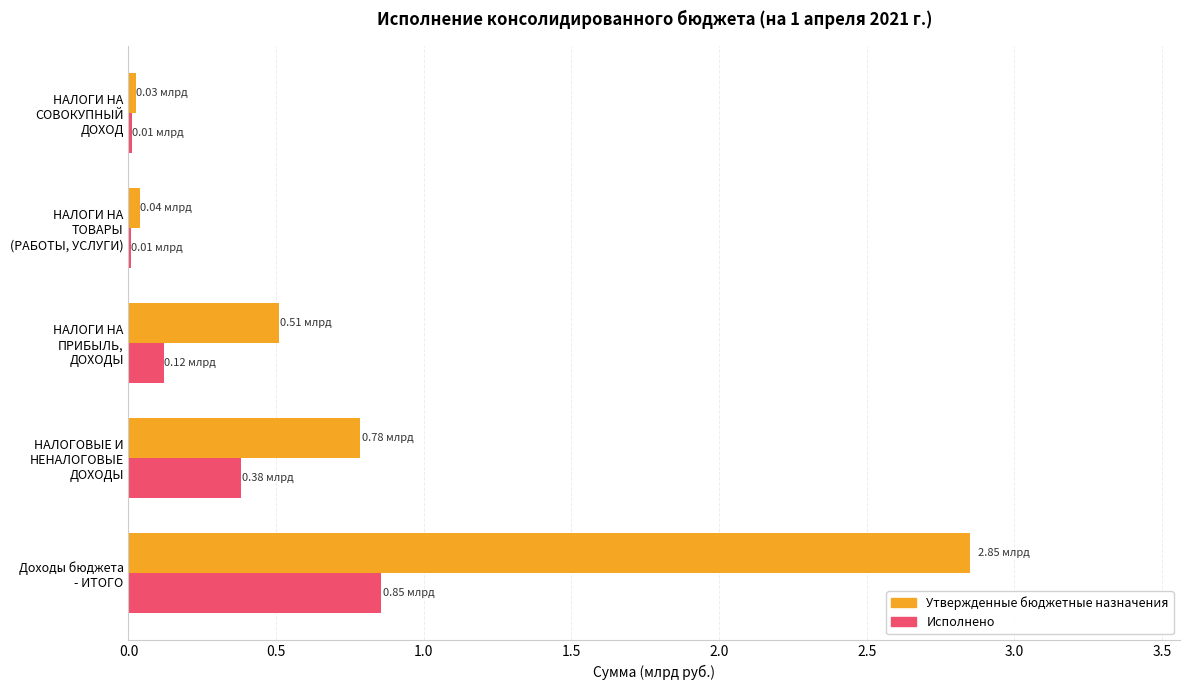

What are all the series names shown in the legend?

Утвержденные бюджетные назначения, Исполнено